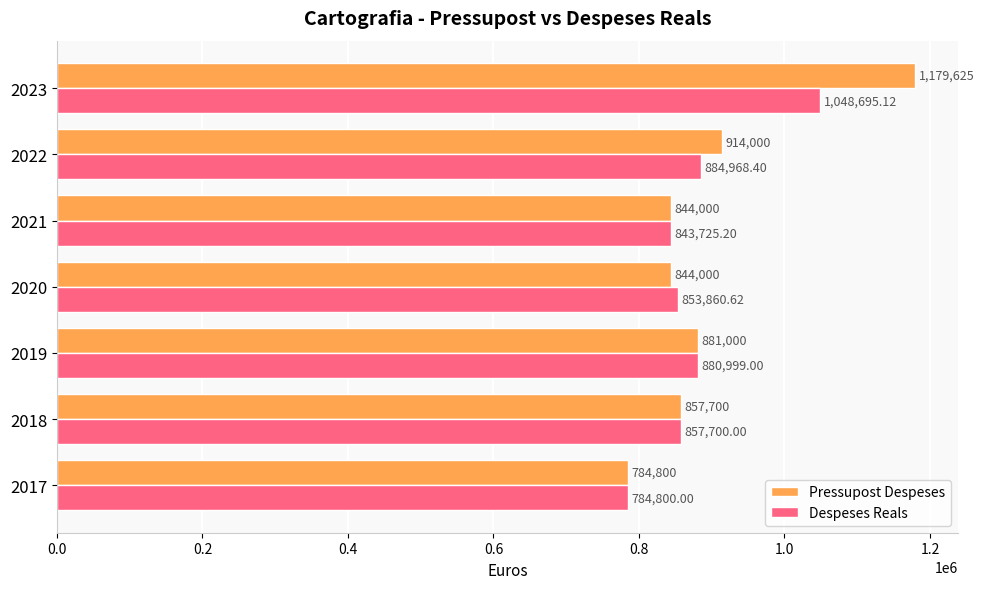

What is the total value across all series at 2018?

1715400.0